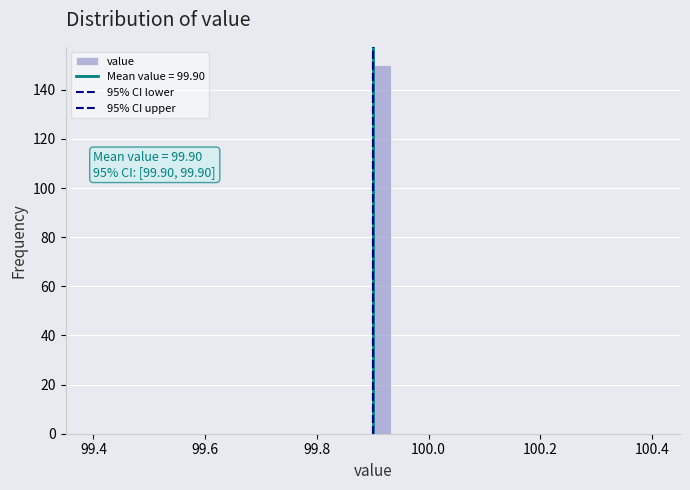

Read against the x-axis, roughly where is the centre of the tallest bar?

99.92